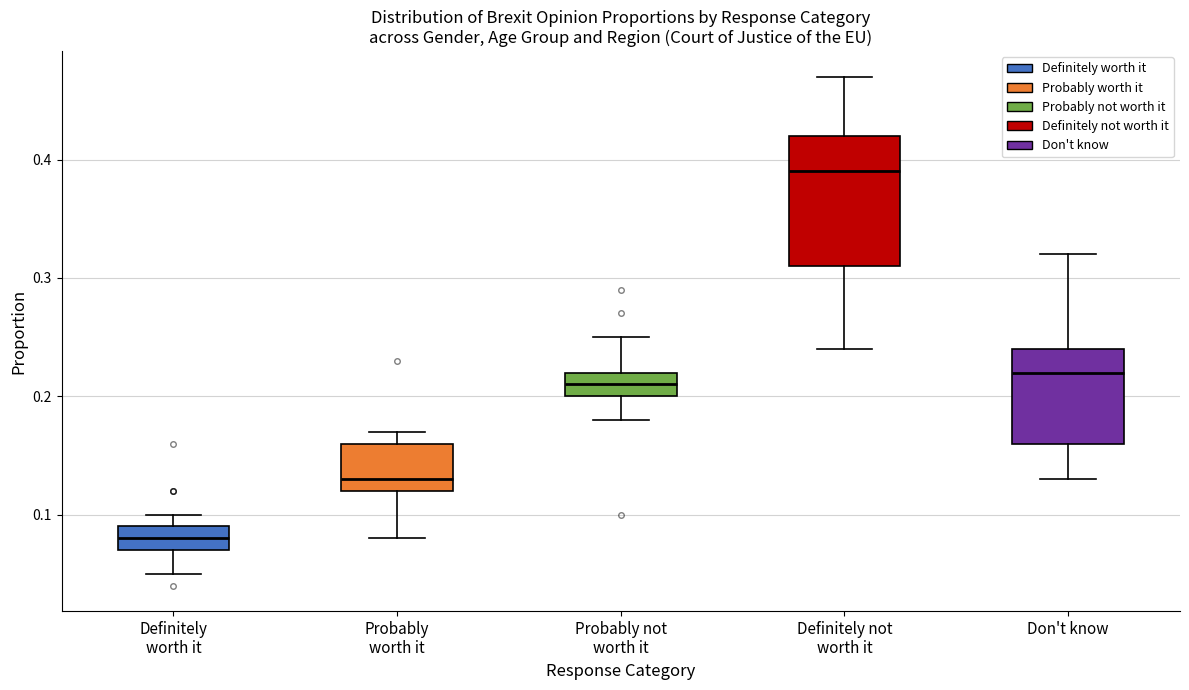

Where is the upper edge of the box for Don't know on the y-axis? The values are not printed on the chart, so give them approximately, as read against the axis.

0.24